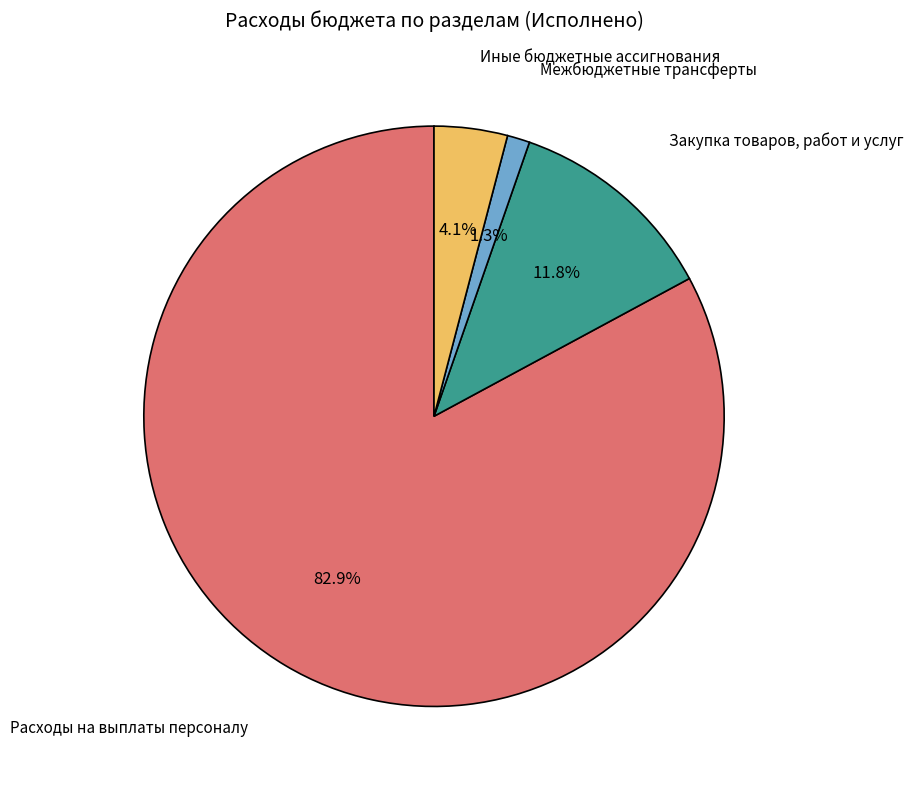

How many segments does this pie chart have?

4